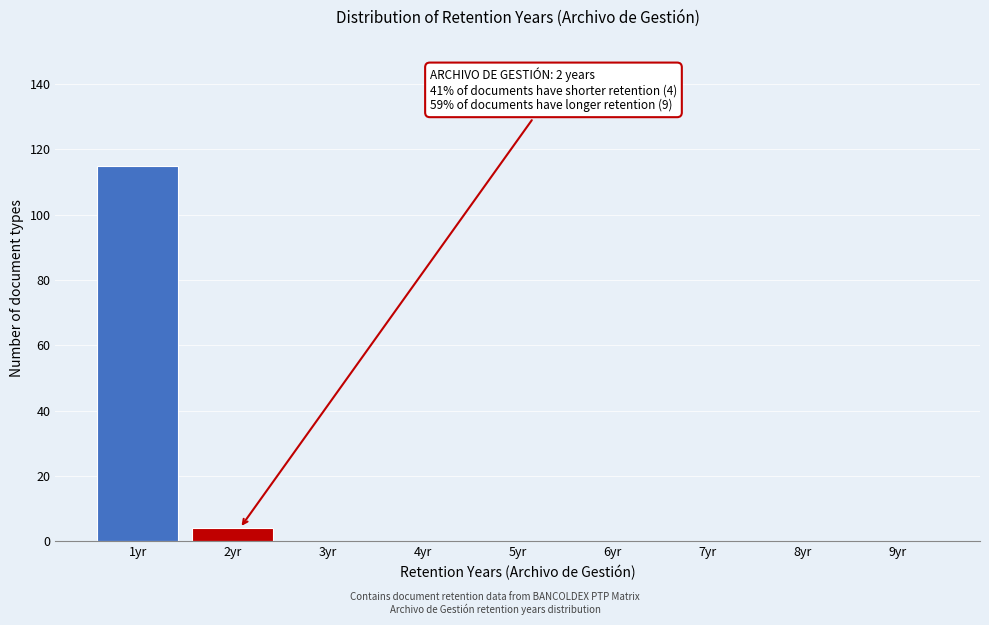

Reading left to right, what are all the values shown in this chart?

1yr=115	2yr=4	3yr=0	4yr=0	5yr=0	6yr=0	7yr=0	8yr=0	9yr=0